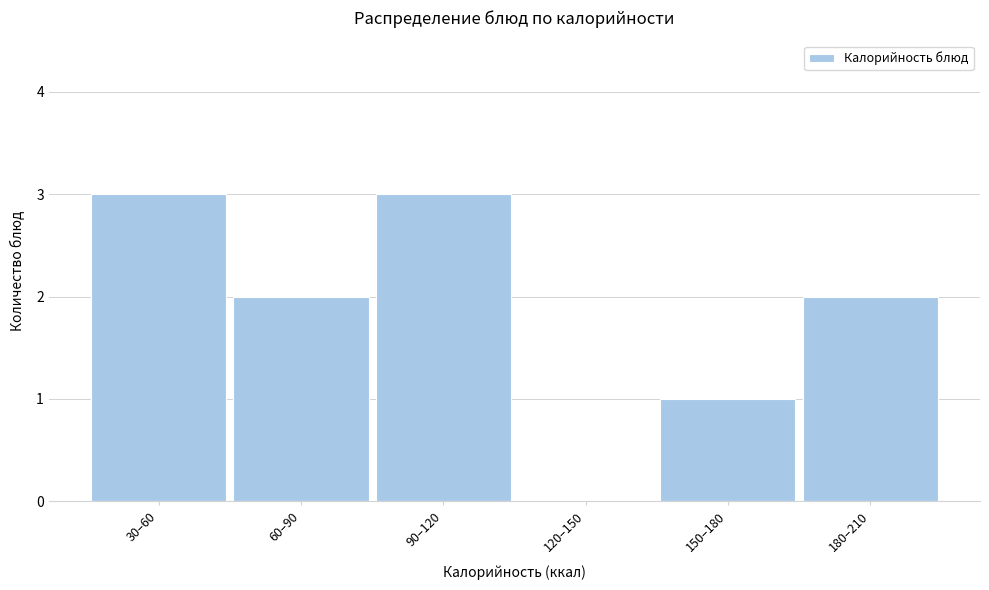

Reading left to right, what are all the values shown in this chart?

30–60=3	60–90=2	90–120=3	120–150=0	150–180=1	180–210=2